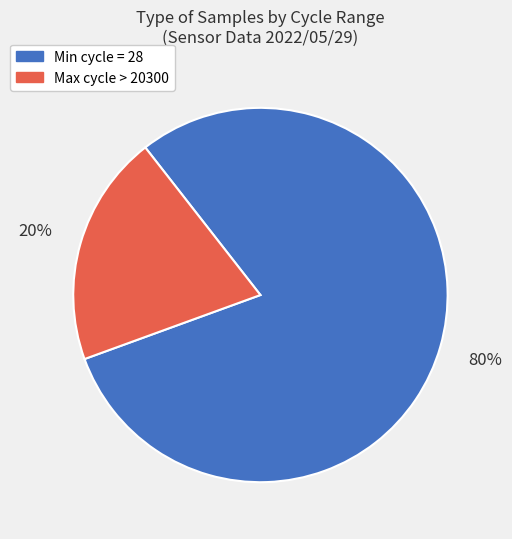

To the nearest percent, what is the average slice percentage?

50%